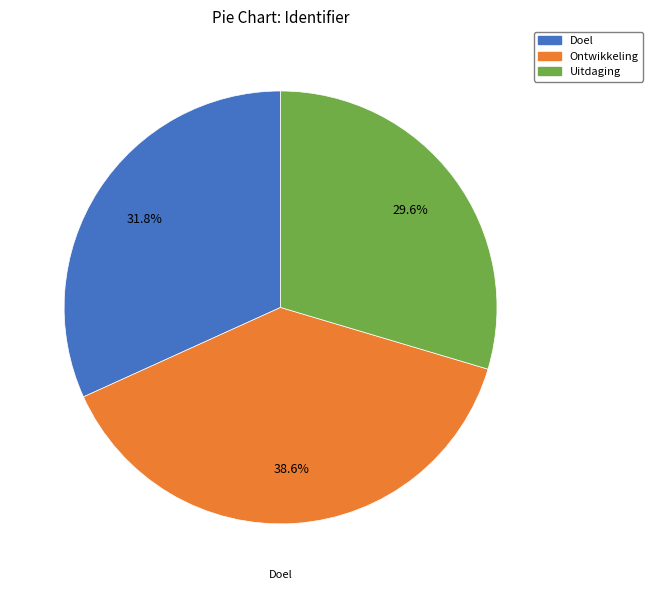

Which category has the biggest portion of the pie?

Ontwikkeling